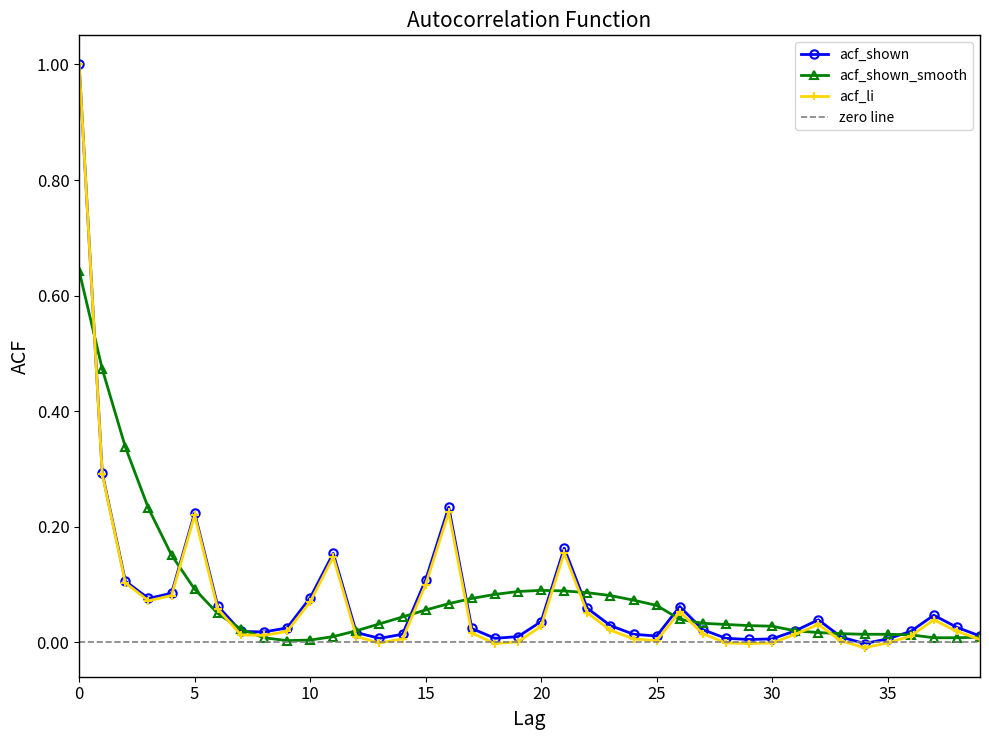

What is the highest value of the acf_shown series?

1.0